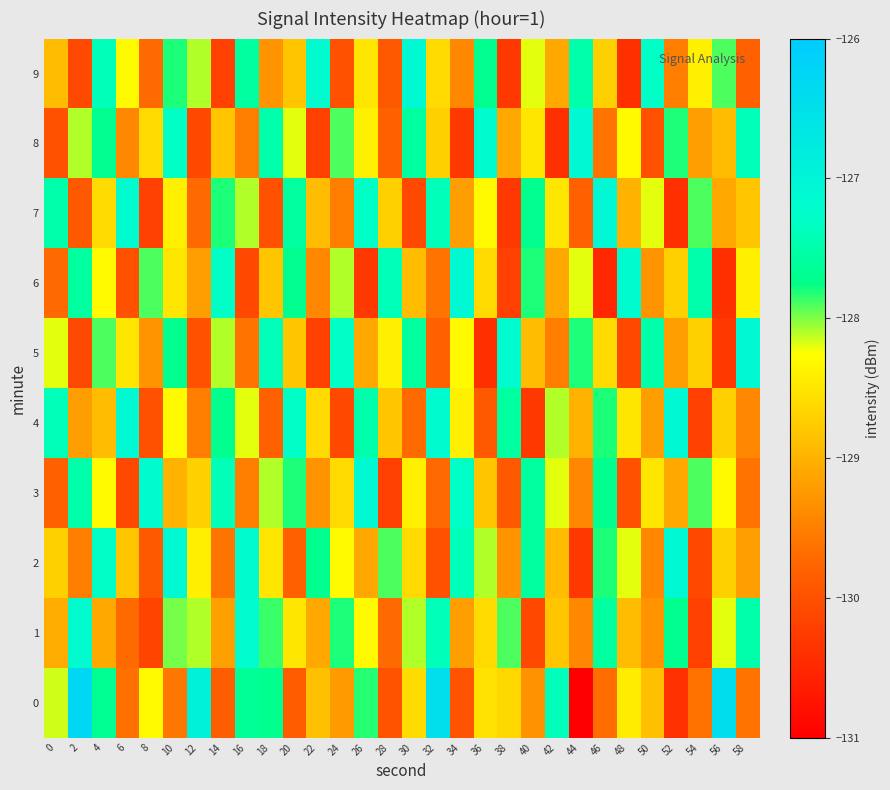

What is the maximum value shown in the chart?

-126.3